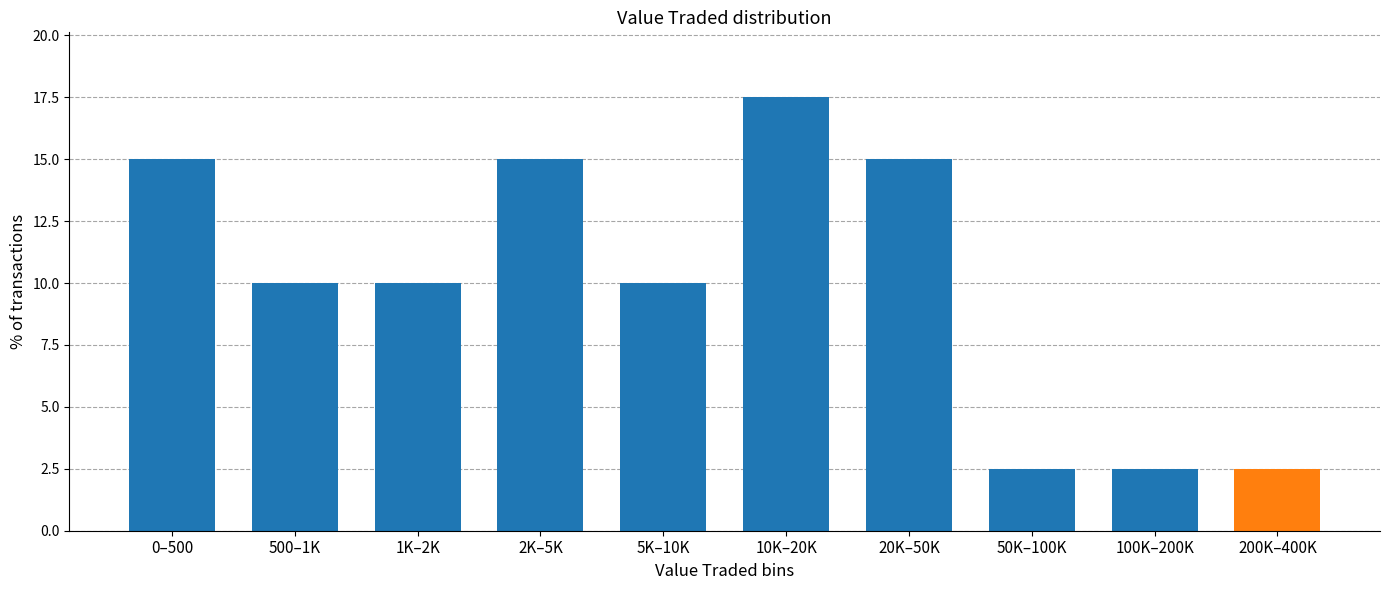

Reading left to right, list all the values displayed in this chart.

15.0	10.0	10.0	15.0	10.0	17.5	15.0	2.5	2.5	2.5